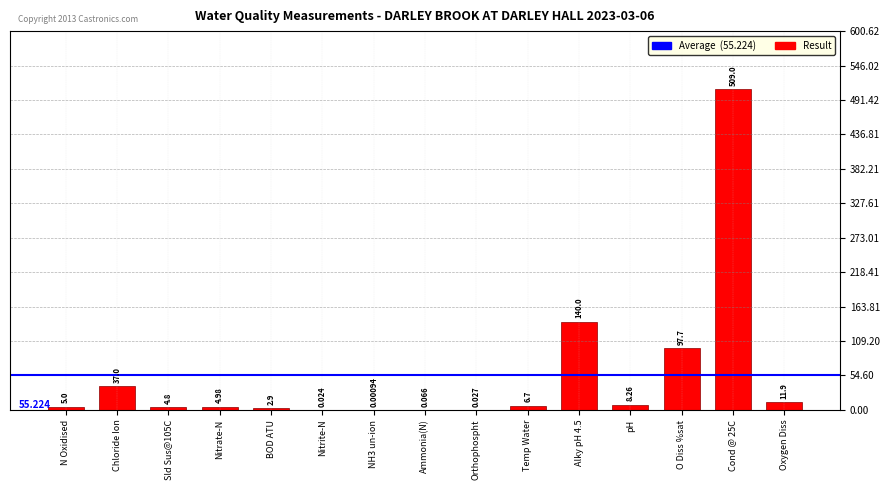

Which has a higher value, Nitrate-N or Sld Sus@105C?

Nitrate-N